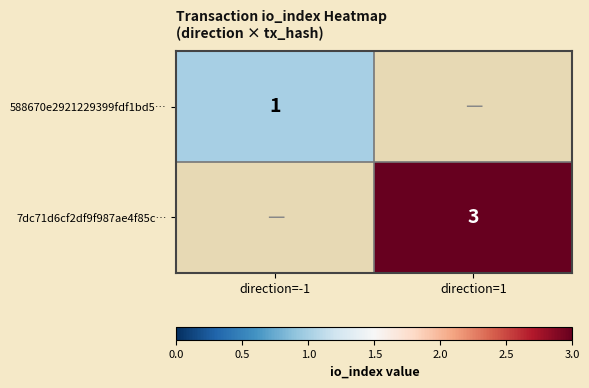

The 7dc71d6cf2df9f987ae4f85c… series shows 4 at direction=1. True or false?

False